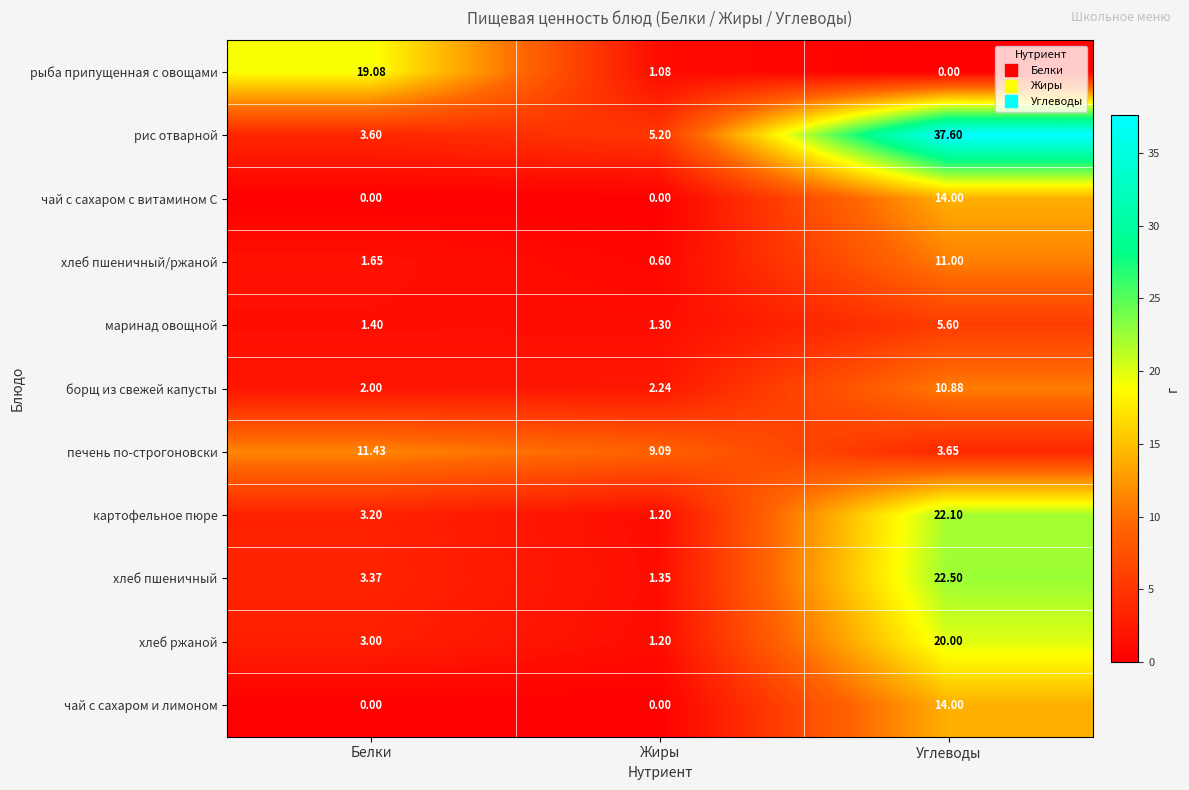

List the labels in order of хлеб пшеничный/ржаной value, largest first.

Углеводы, Белки, Жиры